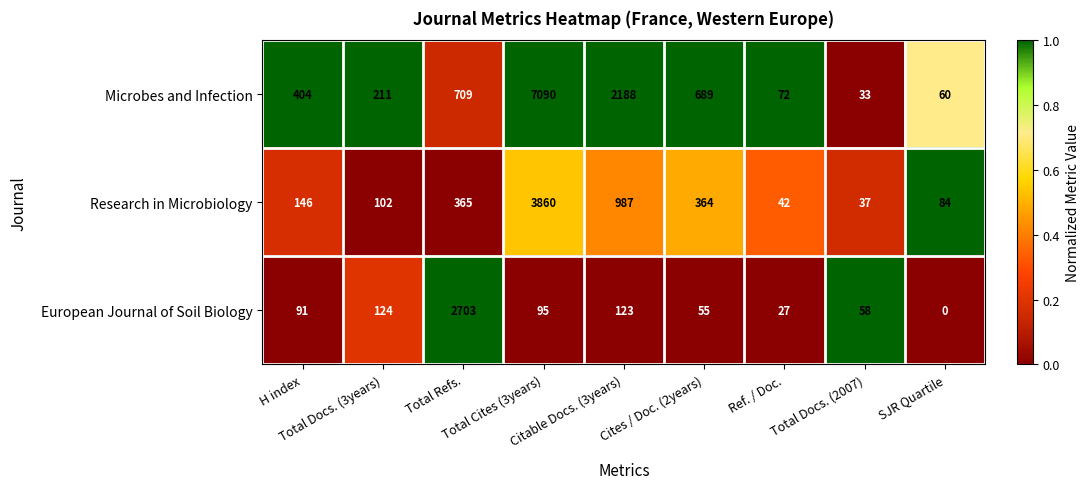

What is the sum of all Microbes and Infection values?

11456